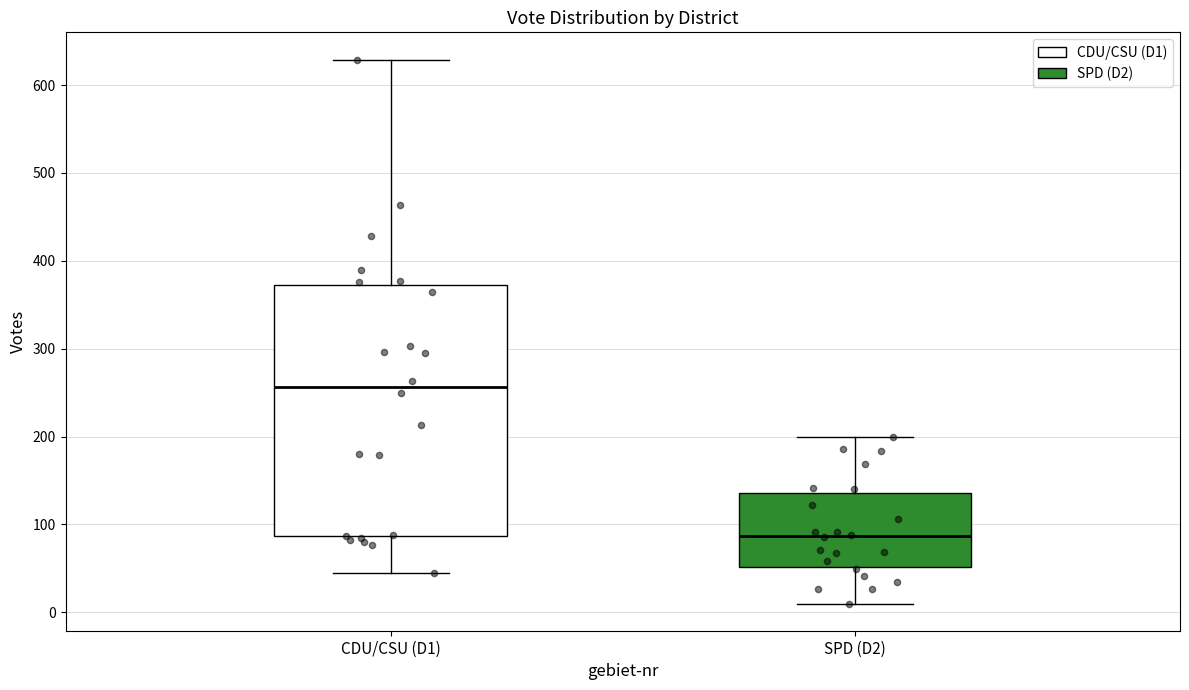

Which box is the tallest, from its lower edge to its upper edge?

CDU/CSU (D1)